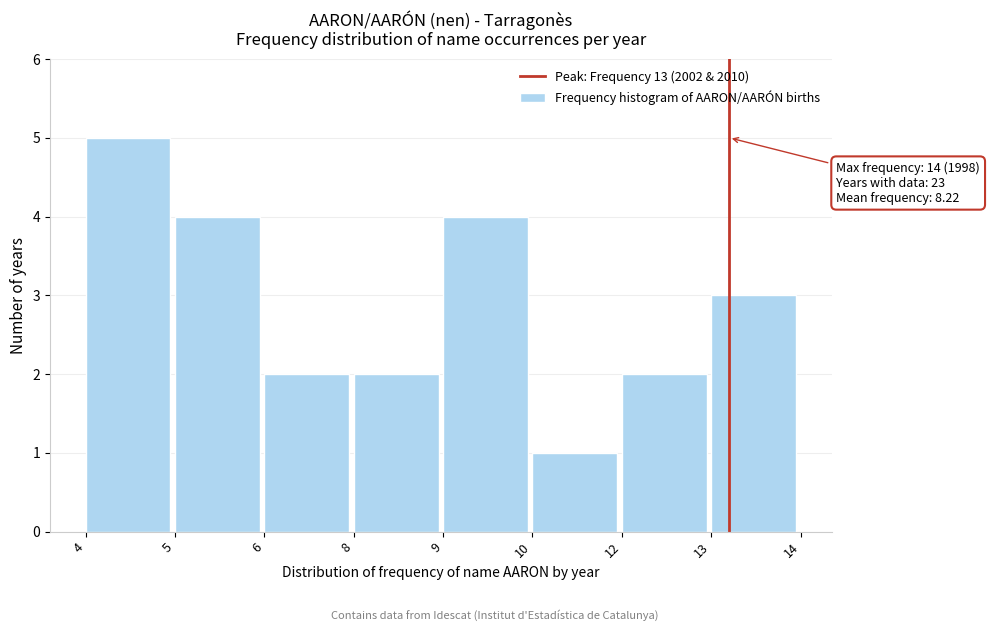

Reading right to left, extract all data points from this chart.

3	2	1	4	2	2	4	5